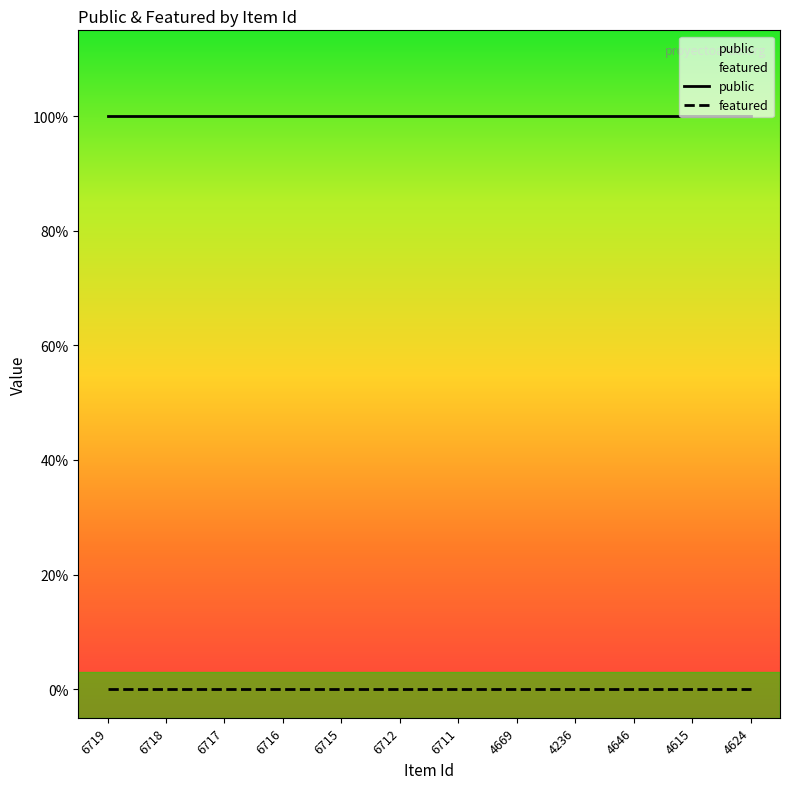

True or false: featured and public cross at least once.

False